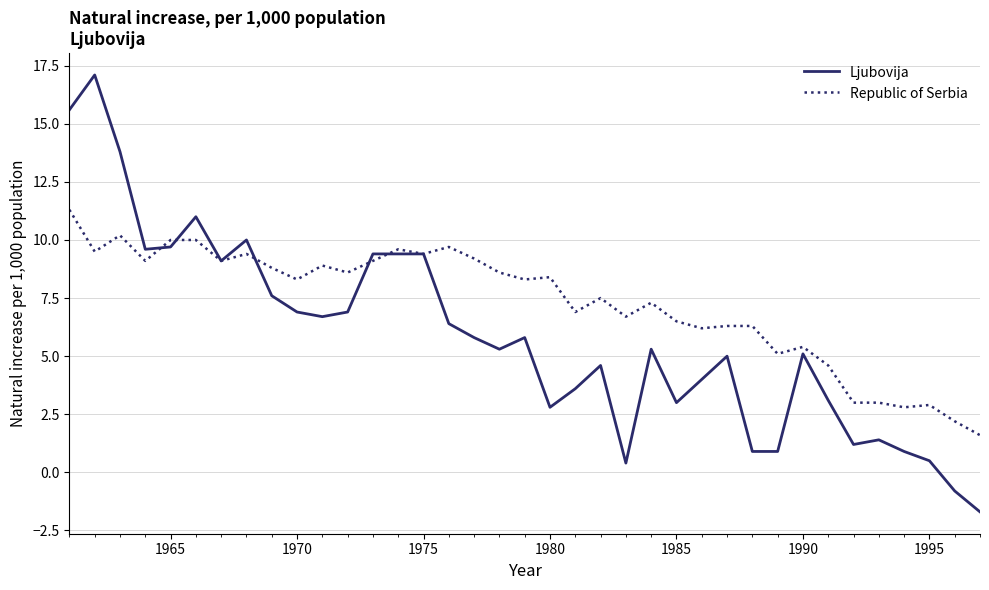

How many lines are shown in the chart?

2